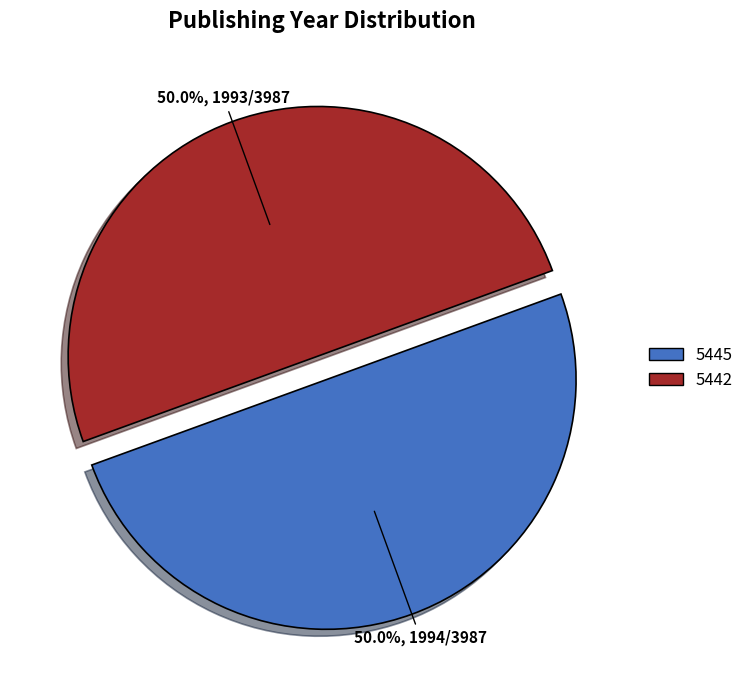

What is the total percentage of 5442 and 5445?

100.0%